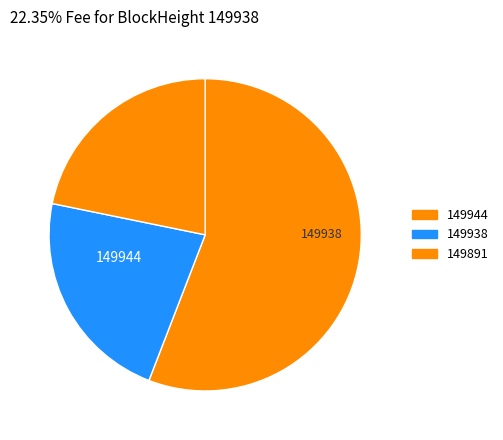

How many segments does this pie chart have?

3